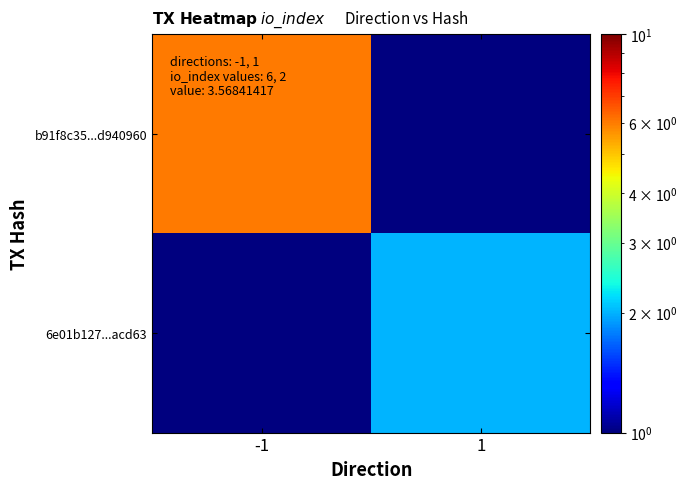

How many distinct data groups are displayed?

2